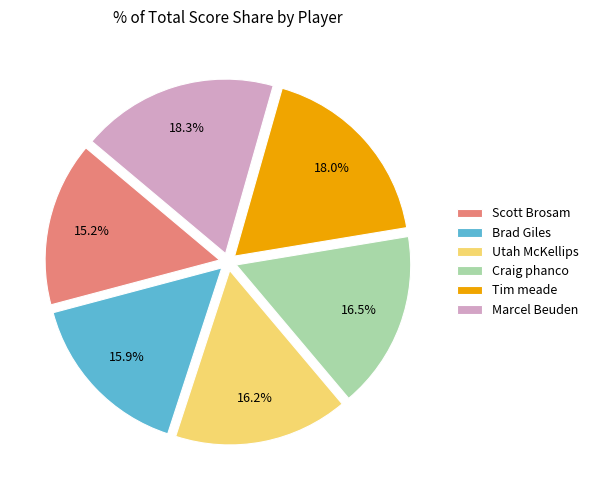

What portion of the pie excludes Brad Giles?

84.1%